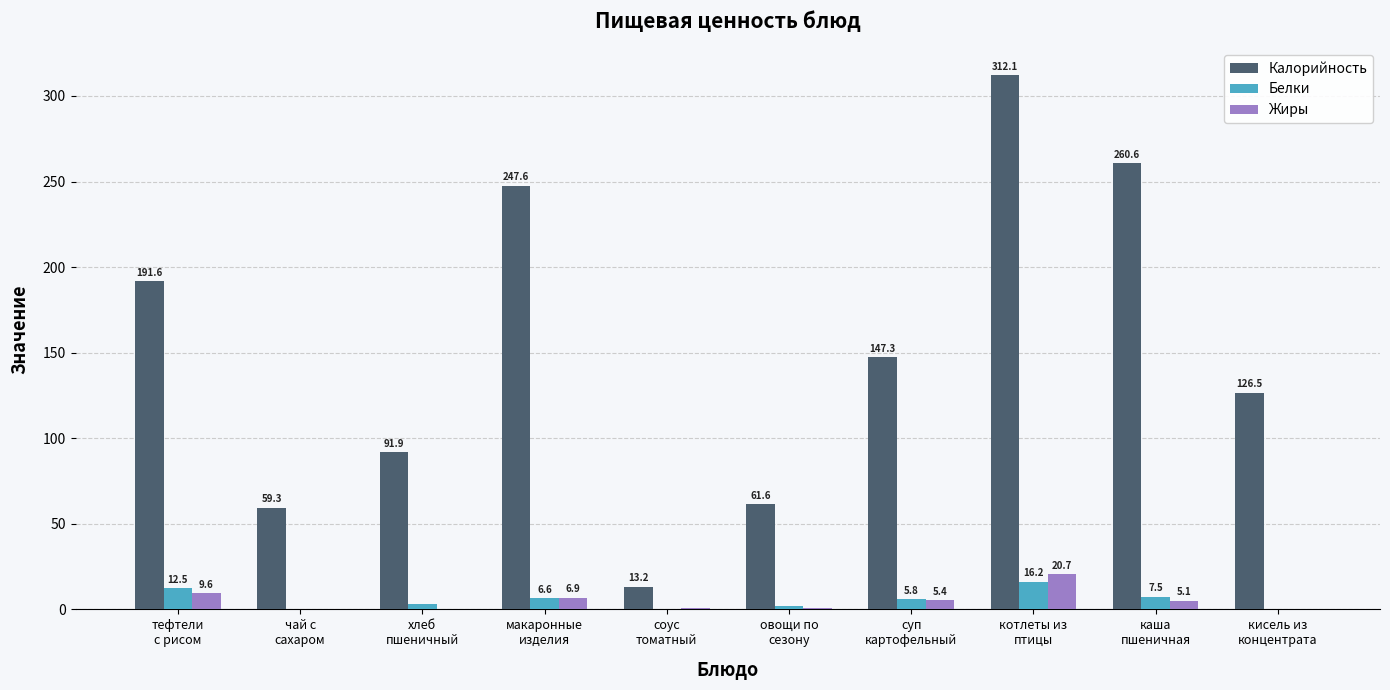

Are the bars horizontal?

No